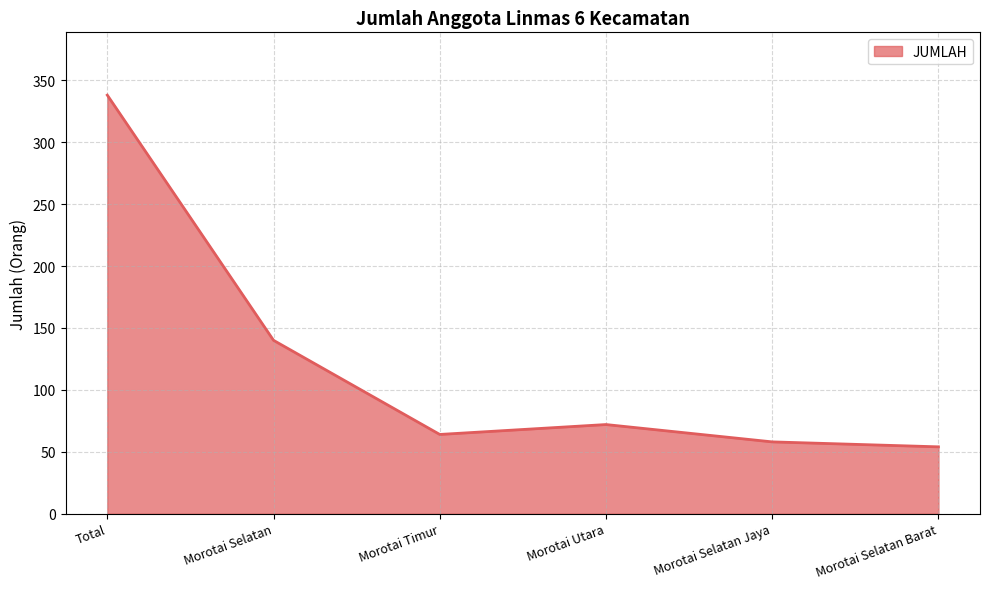

List the labels in order of value, largest first.

Total, Morotai Selatan, Morotai Utara, Morotai Timur, Morotai Selatan Jaya, Morotai Selatan Barat